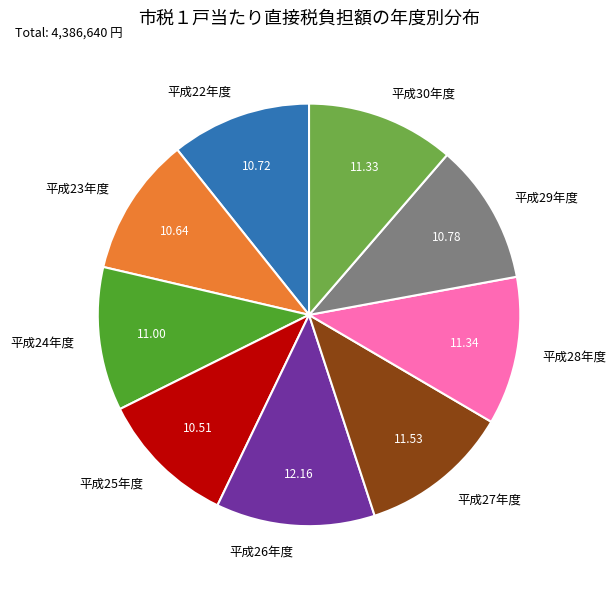

What is the ratio of the value at 平成25年度 to the value at 平成23年度?

1.0